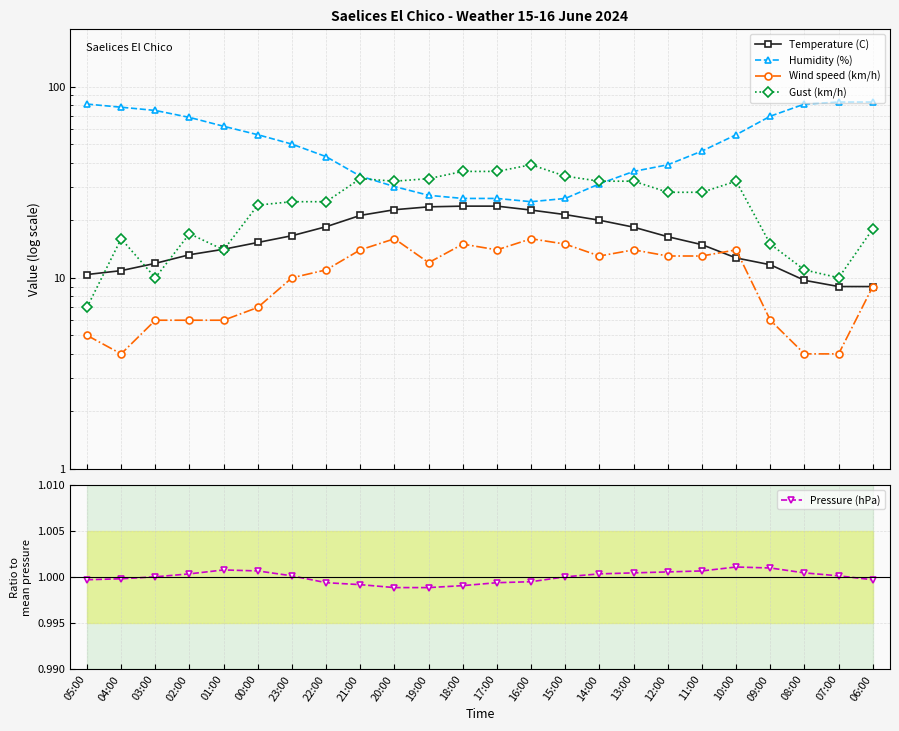

Count the number of data series in this chart.

5